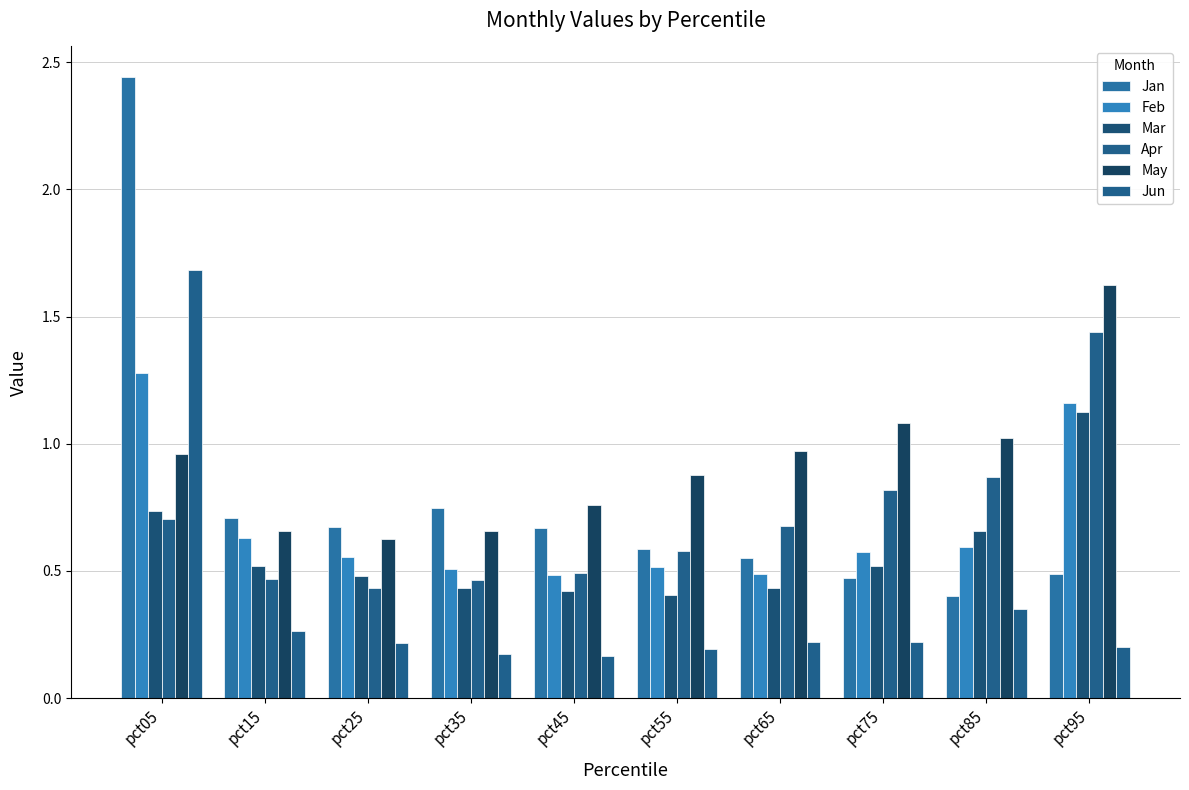

Between pct55 and pct75, which is larger?

pct55